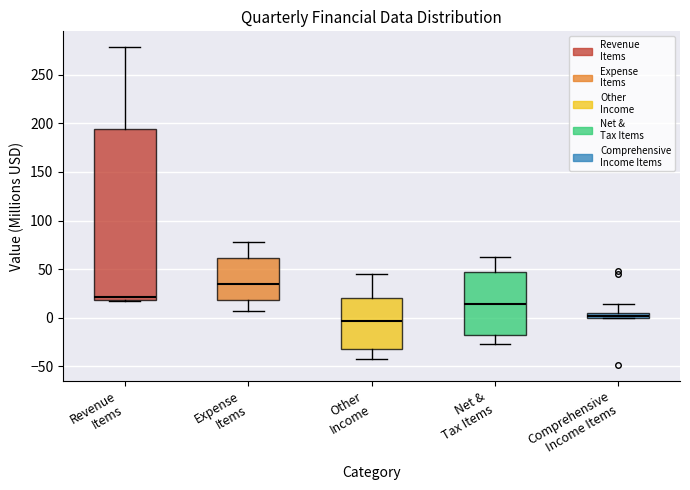

Where is the lower edge of the box for Revenue Items on the y-axis? The values are not printed on the chart, so give them approximately, as read against the axis.

20